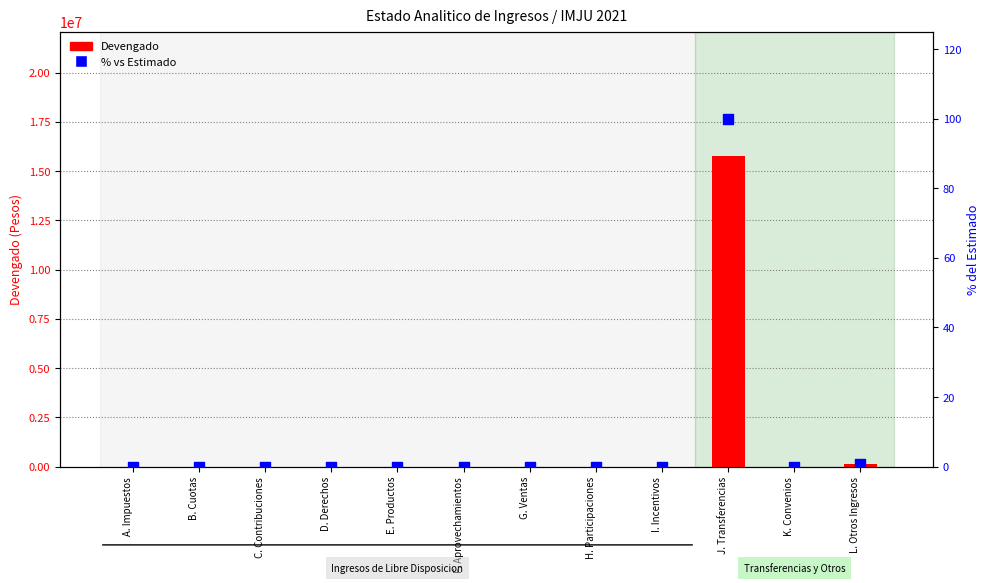

Which series has the largest total across all categories?

Devengado